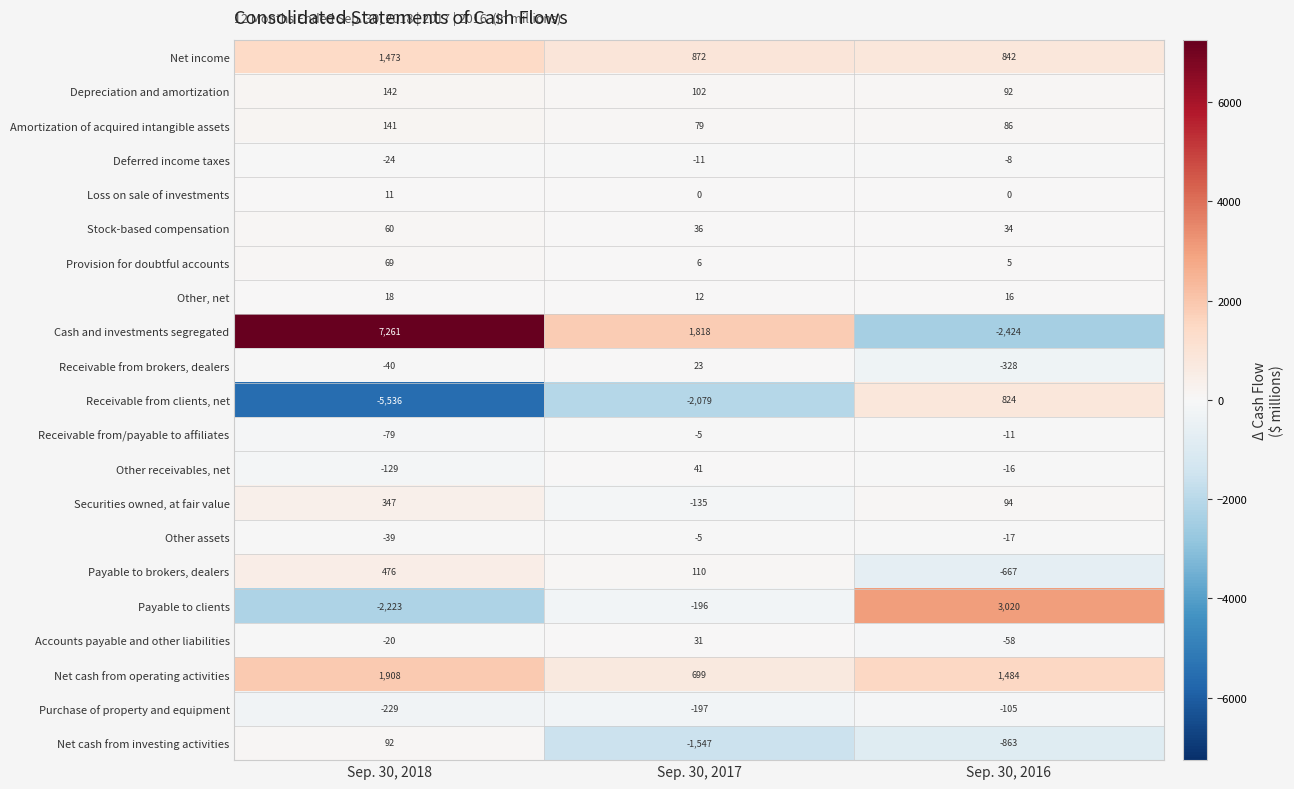

Count the number of categories in the chart.

3